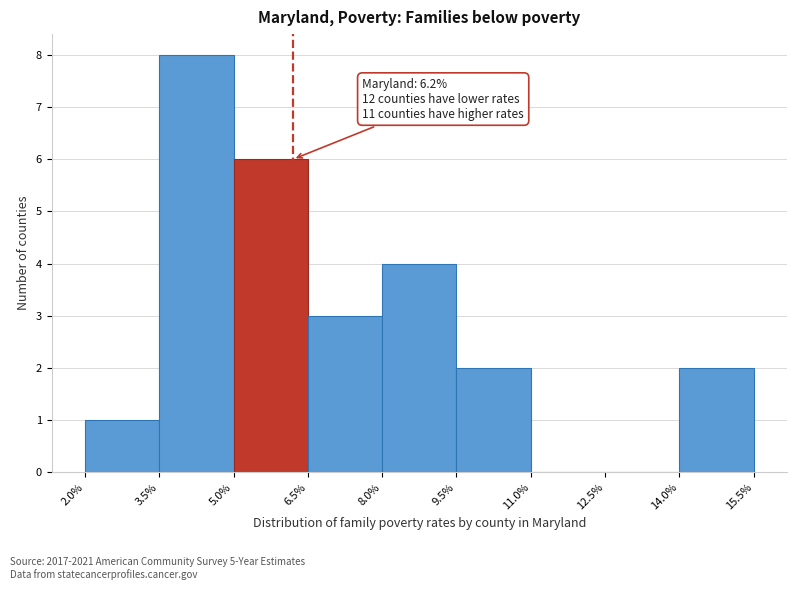

Over which range of the x-axis is the bar tallest?

3.5% to 5.0%